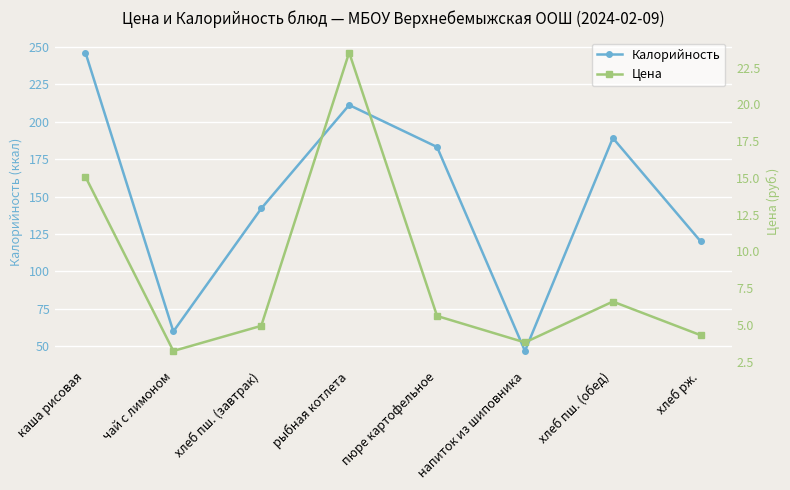

Between пюре картофельное and каша рисовая, which is larger?

каша рисовая